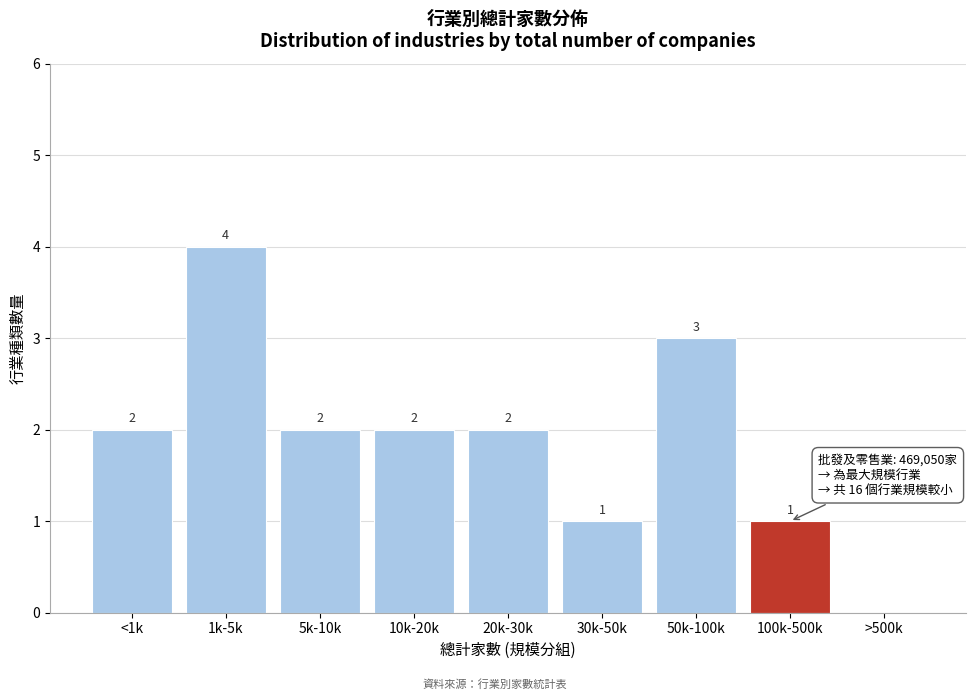

Reading right to left, what are all the values shown in this chart?

>500k=0	100k-500k=1	50k-100k=3	30k-50k=1	20k-30k=2	10k-20k=2	5k-10k=2	1k-5k=4	<1k=2